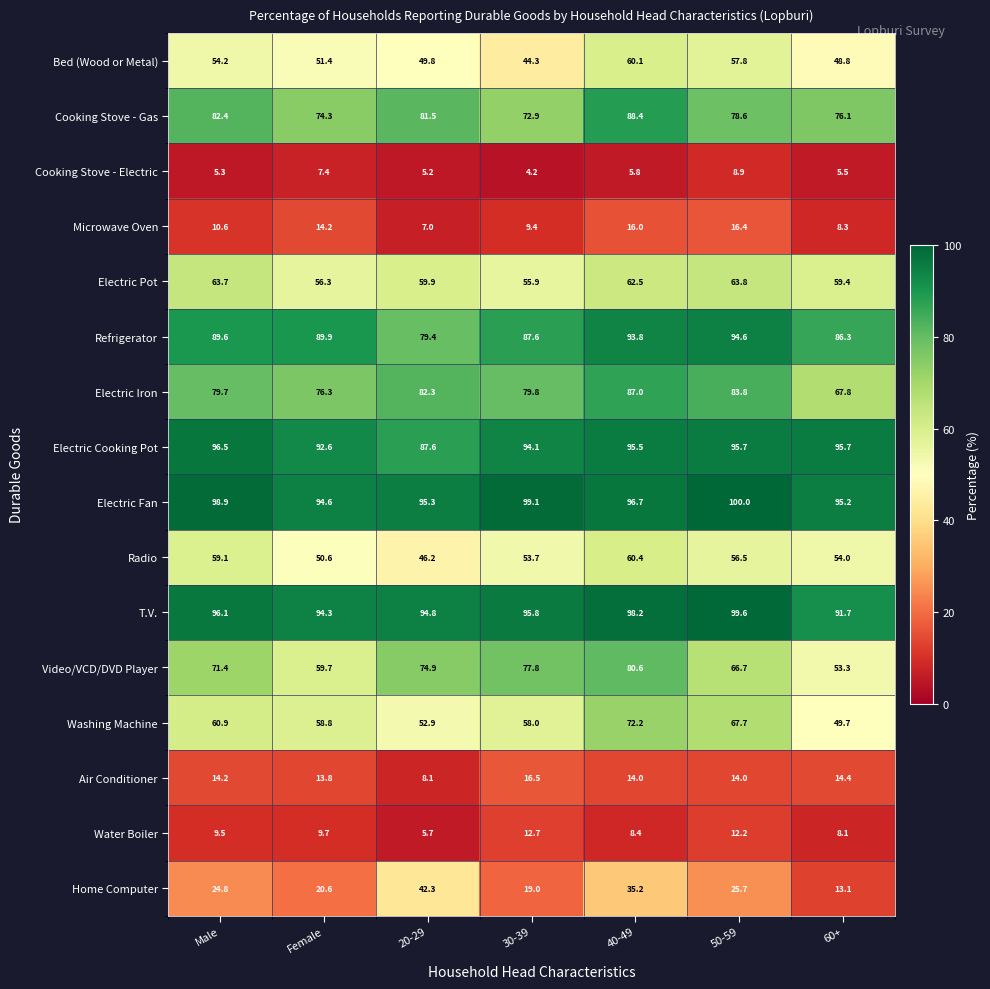

What is the lowest value of the Home Computer series?

13.1